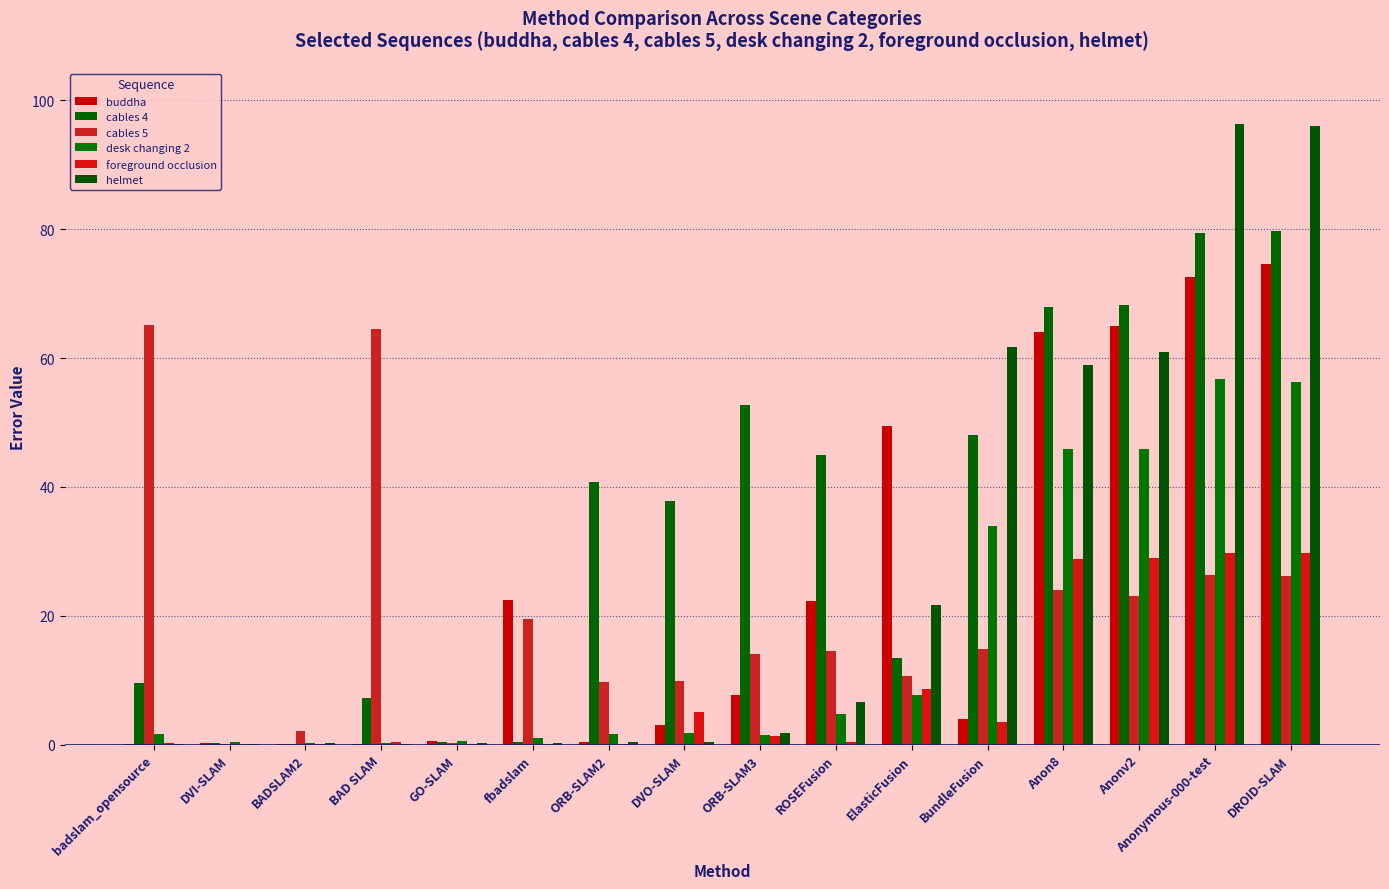

What is the difference between the highest and lowest values at Anonymous-000-test?

69.9